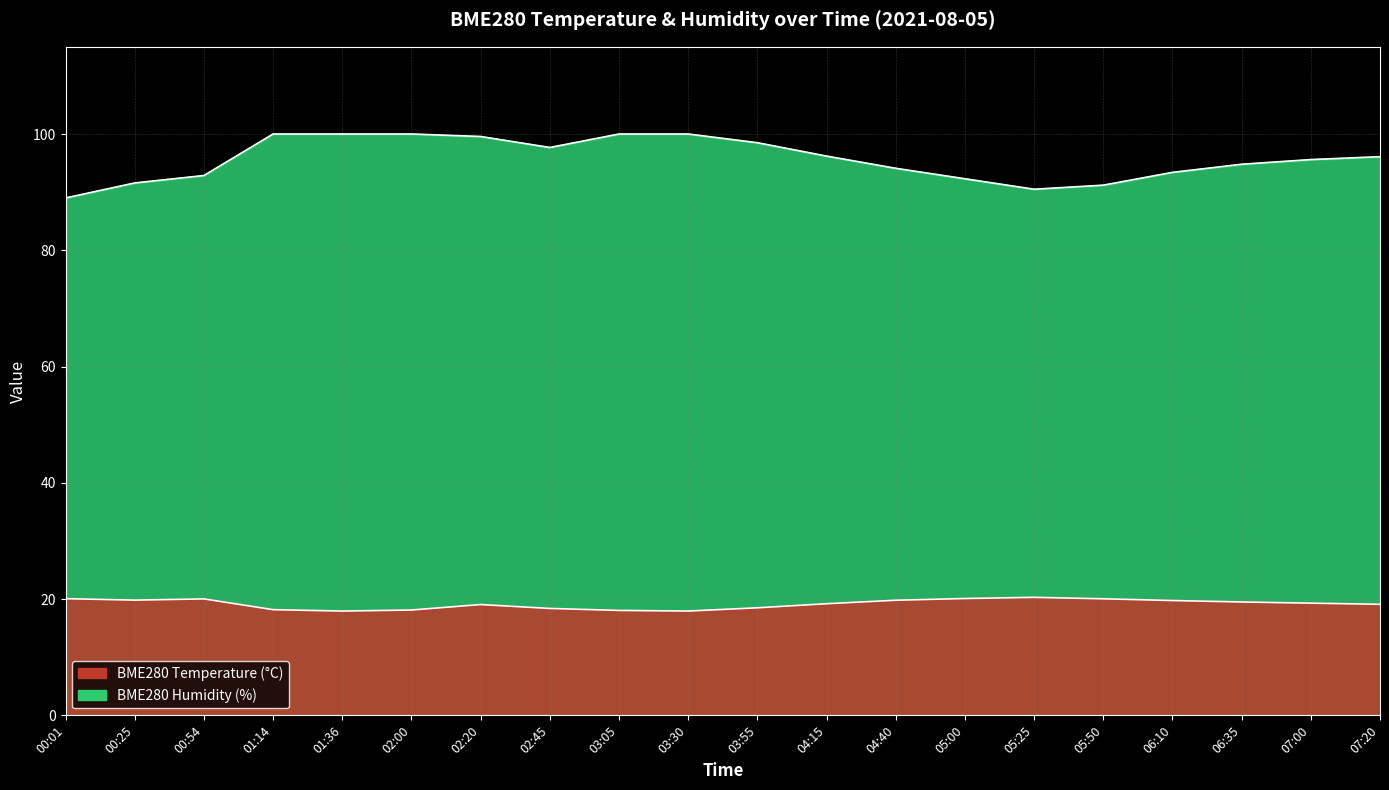

In BME280_temperature, how many points are lower than both neighbors (excluding endpoints)?

3